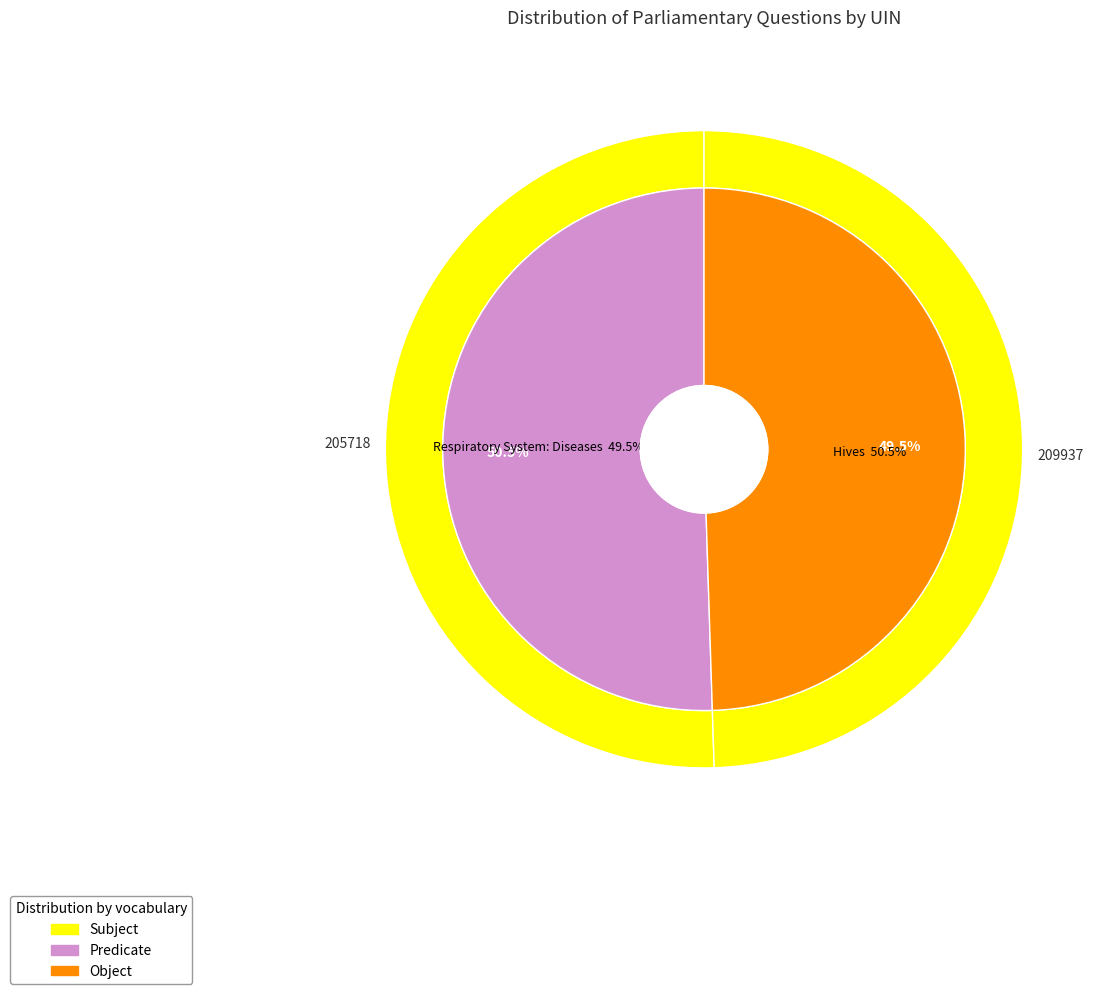

What percentage do 209937 and 205718 together represent?

100.0%